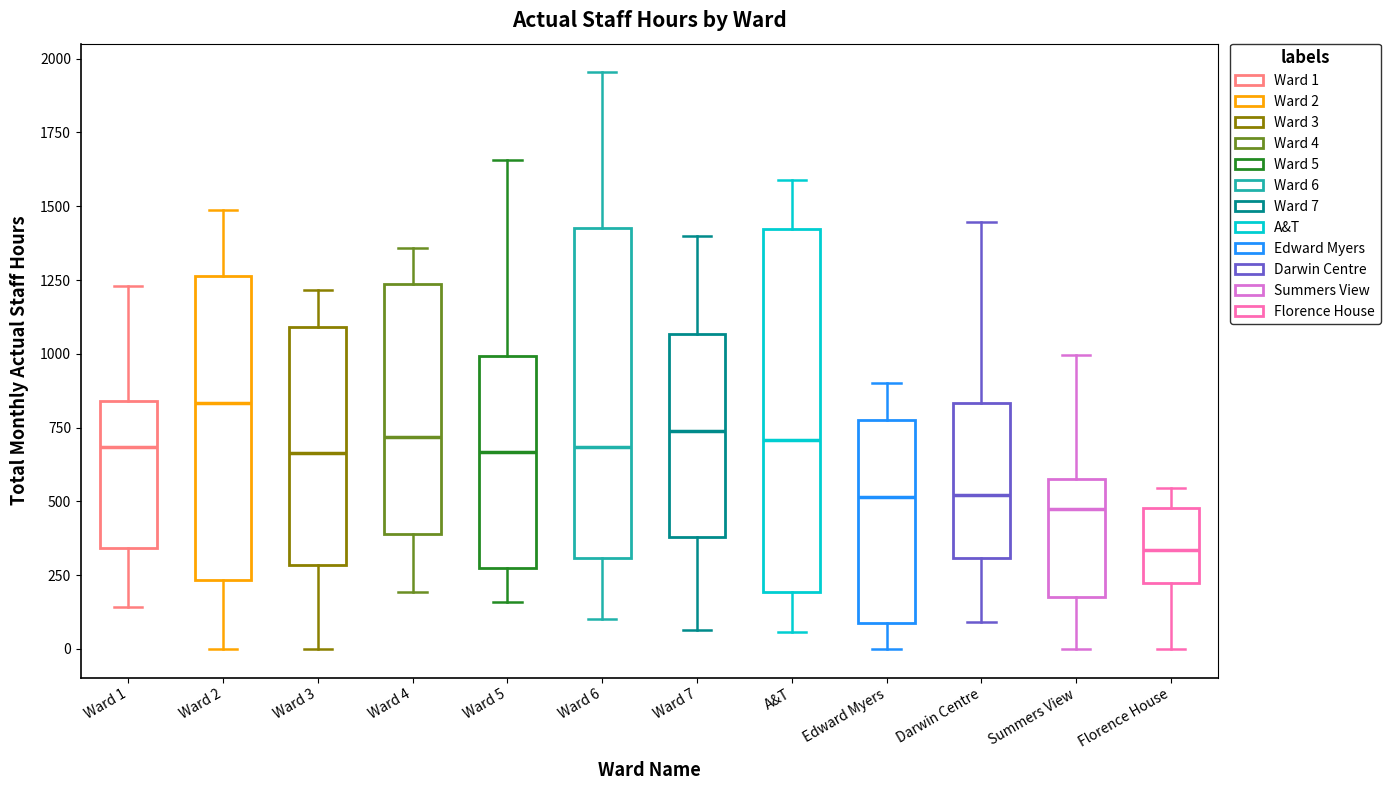

Where does the median line of the box for Ward 6 sit on the y-axis? The values are not printed on the chart, so give them approximately, as read against the axis.

700